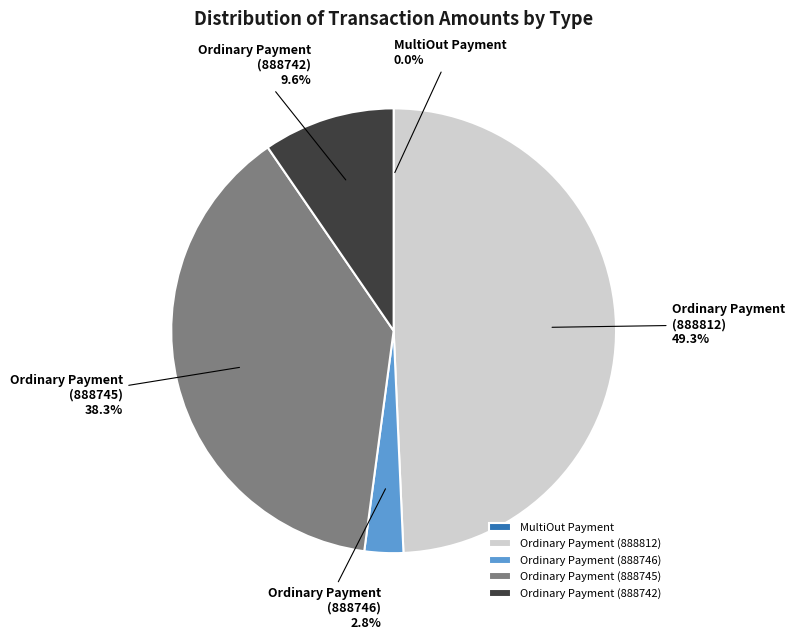

Which has a higher value, Ordinary Payment (888745) or Ordinary Payment (888742)?

Ordinary Payment (888745)